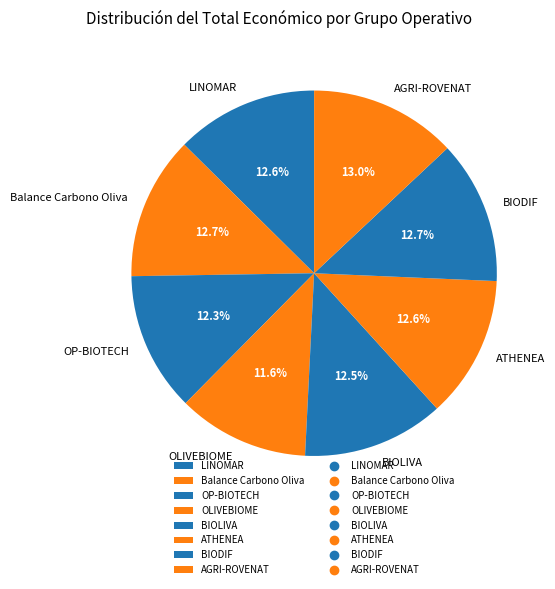

Does Balance Carbono Oliva represent more than half of the total?

No